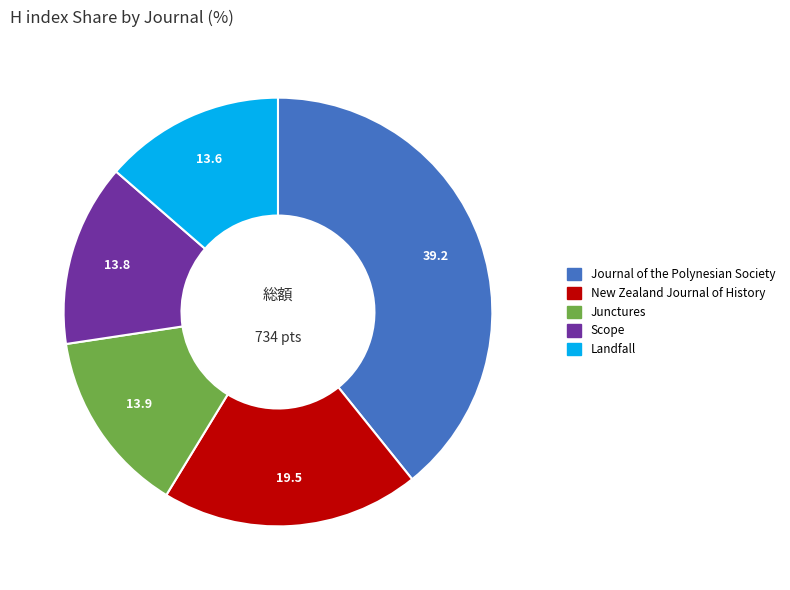

Which category has the biggest portion of the pie?

Journal of the Polynesian Society